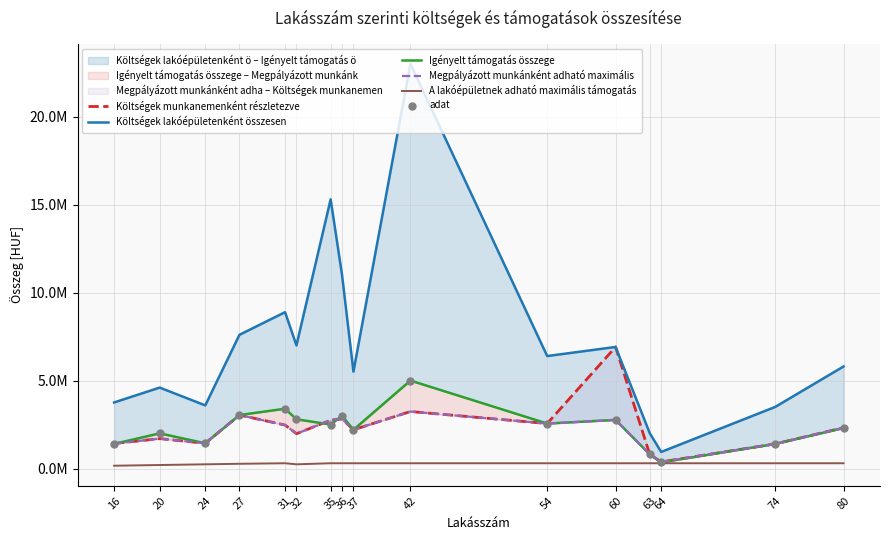

Is the value of A lakóépületnek adható maximális támogatás at 63 greater than the value of Költségek munkanemenként részletezve at 42?

No